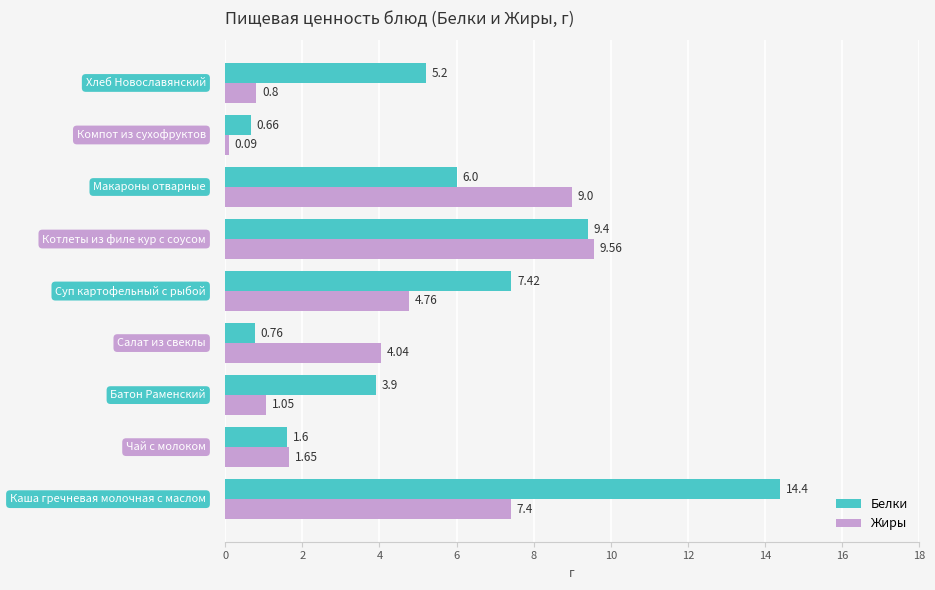

Rank the series by their average value, from highest to lowest.

Белки, Жиры